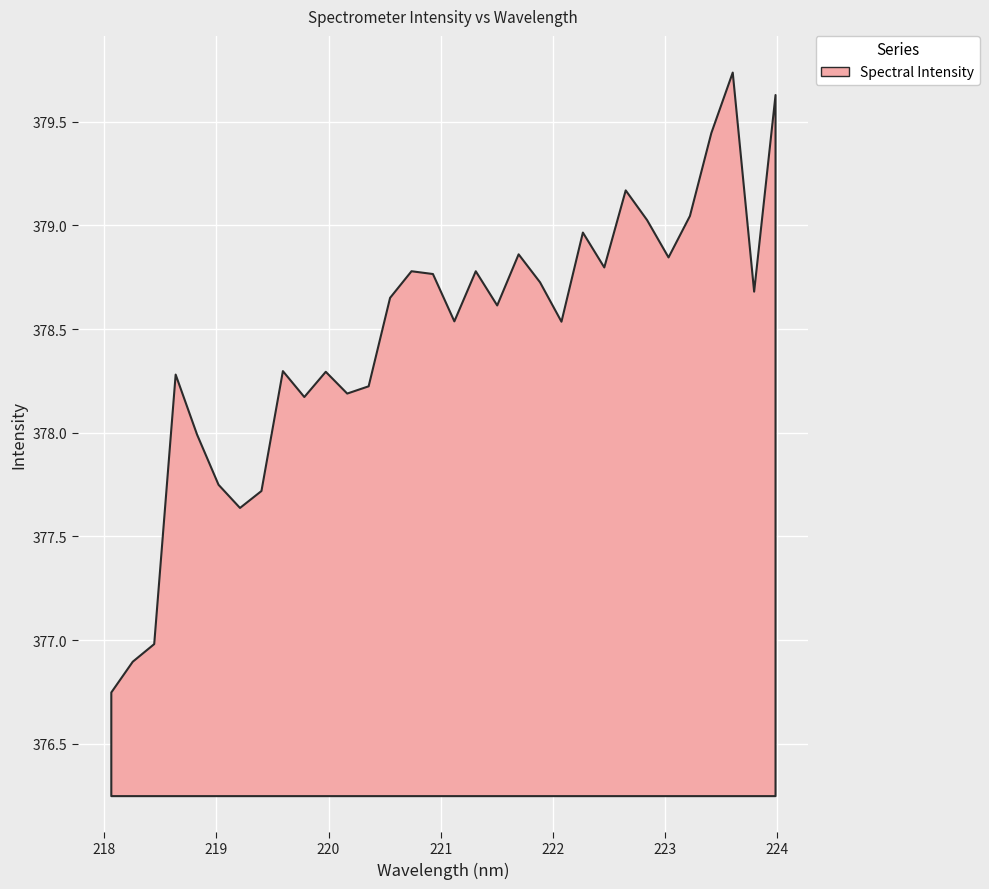

Rank the categories by value from highest to lowest.

223.5987, 223.9802, 223.408, 222.6447, 223.2172, 222.8355, 222.263, 221.6902, 223.0264, 222.4538, 220.7354, 221.3083, 220.9264, 221.8812, 223.7895, 220.5444, 221.4993, 221.1174, 222.0721, 219.589, 219.9712, 218.6332, 220.3533, 220.1623, 219.7801, 218.8244, 219.0156, 219.3979, 219.2067, 218.442, 218.2508, 218.0596